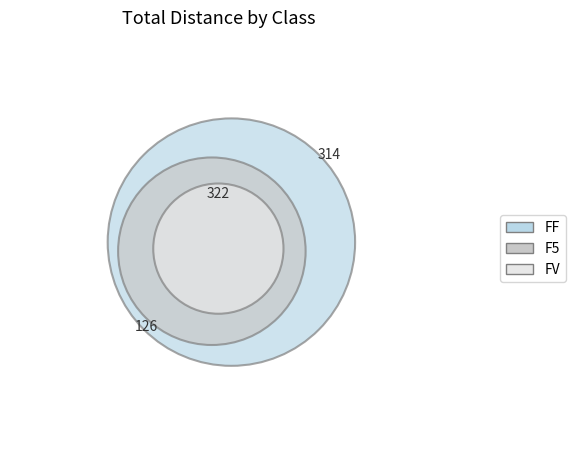

The F5 slice represents 34% of the pie. True or false?

True